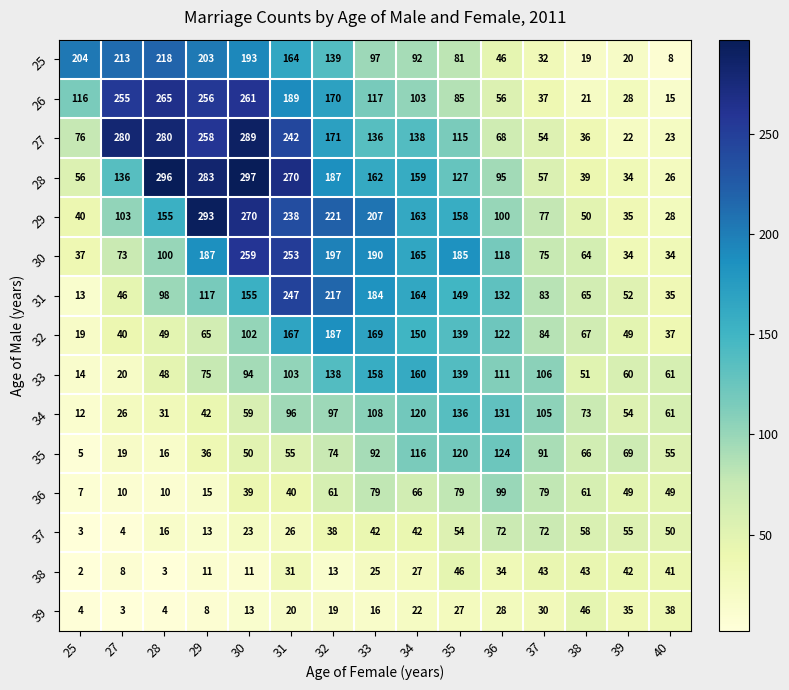

What is the difference between the 36 values at 30 and 39?

10